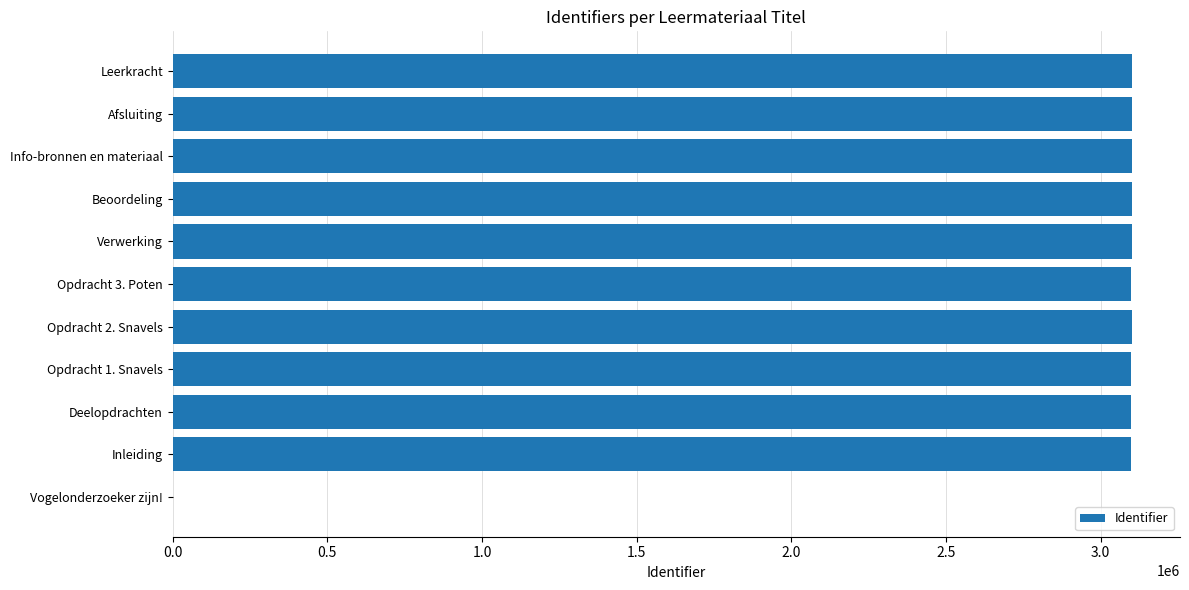

What is the sum of all values?

31003790